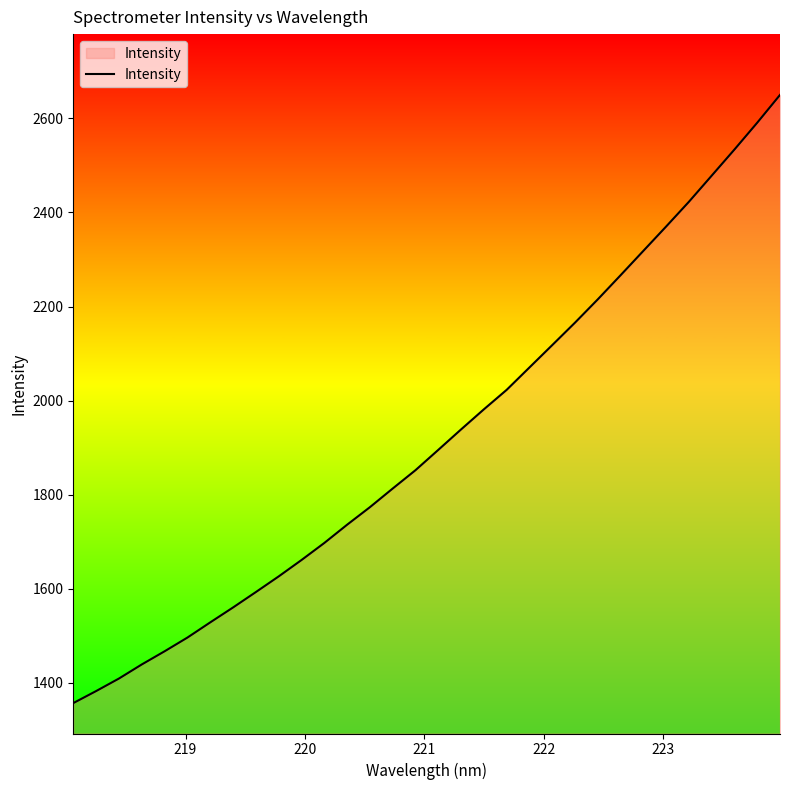

What is the maximum value shown in the chart?

2649.8